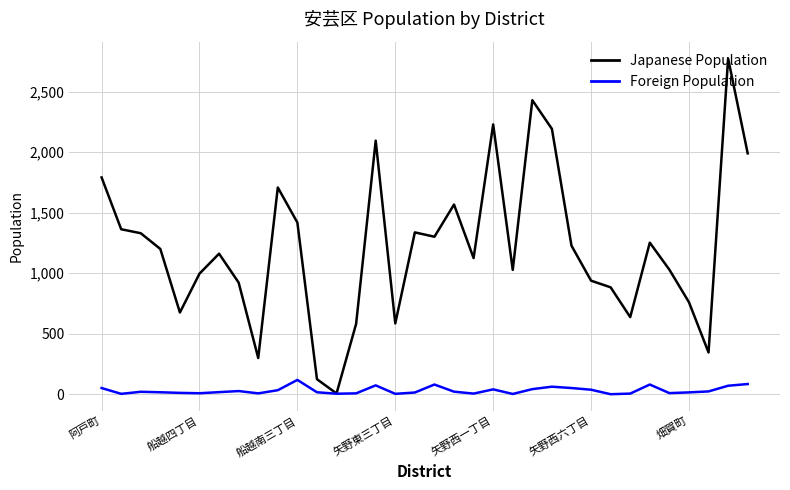

List the series in order of their overall mean, highest first.

Japanese Population, Foreign Population